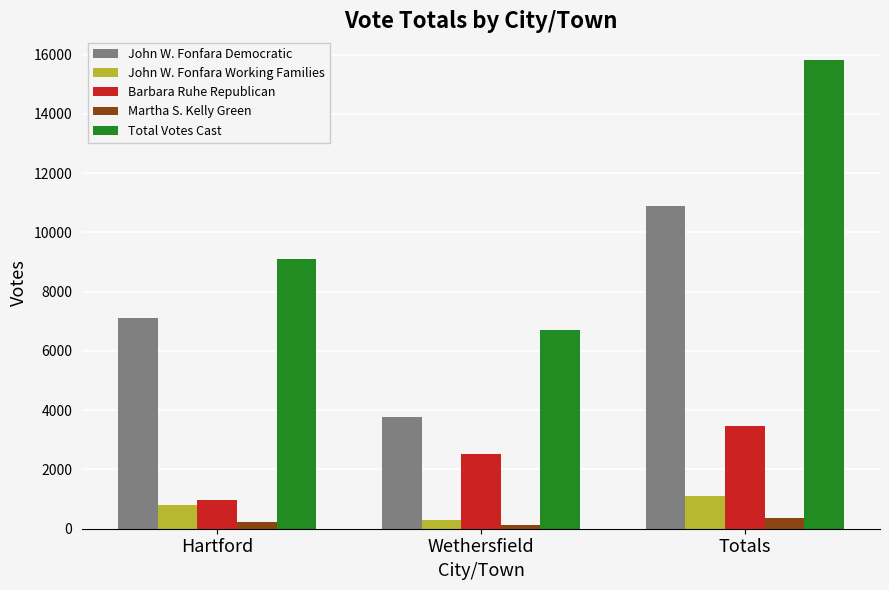

How many bars are there in total?

15